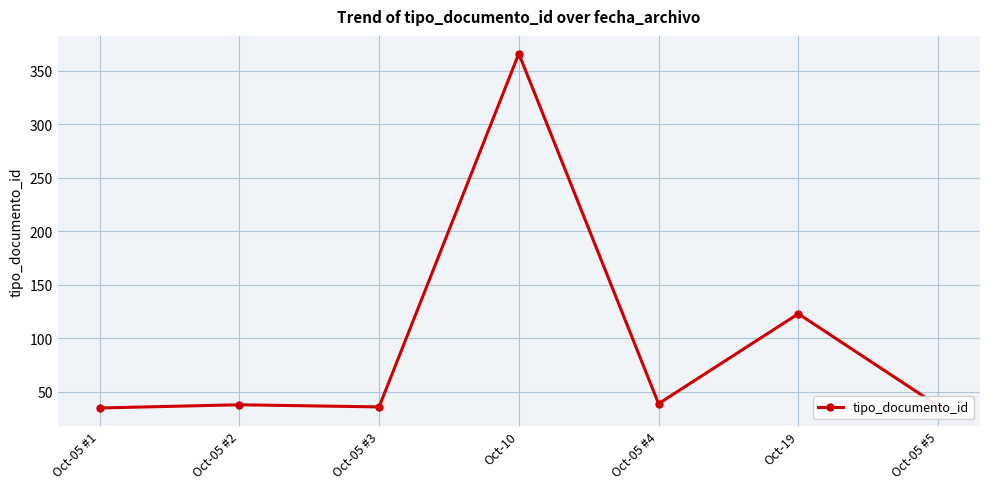

The value at Oct-05 #5 is 20. True or false?

False